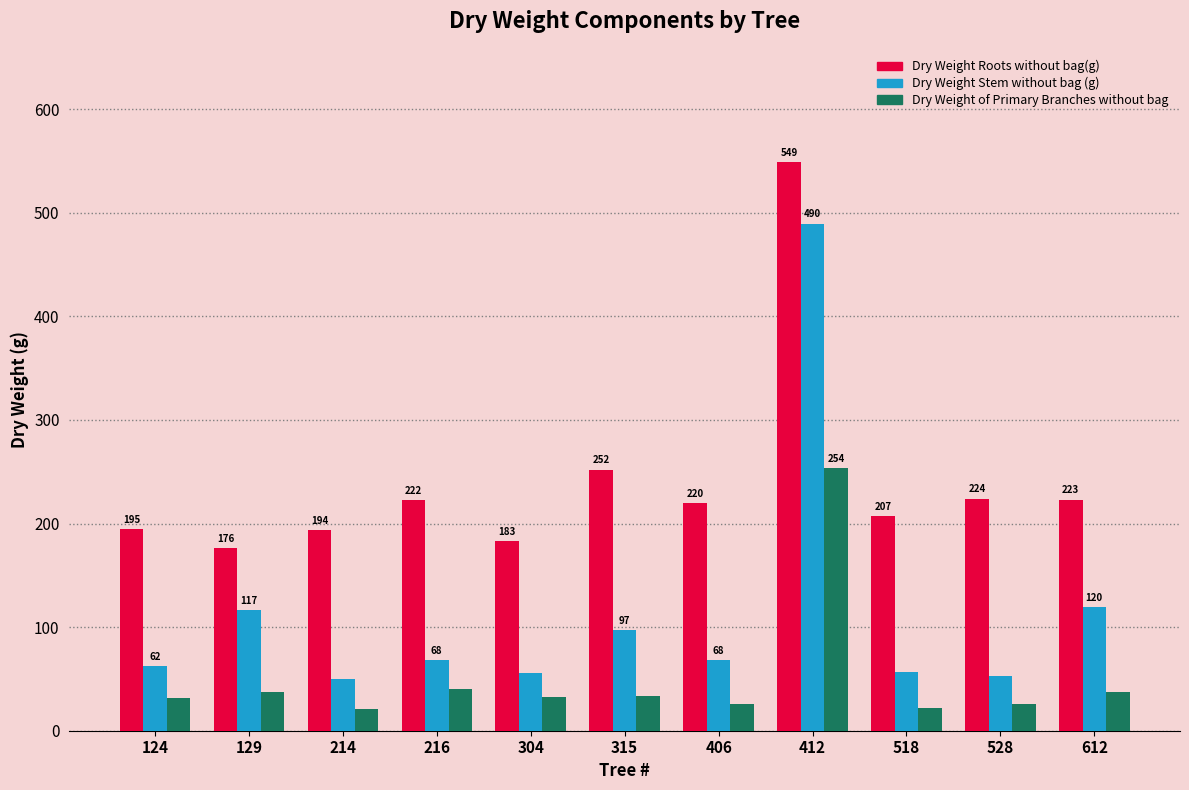

What are all the series names shown in the legend?

Dry Weight Roots without bag(g), Dry Weight Stem without bag (g), Dry Weight of Primary Branches without bag